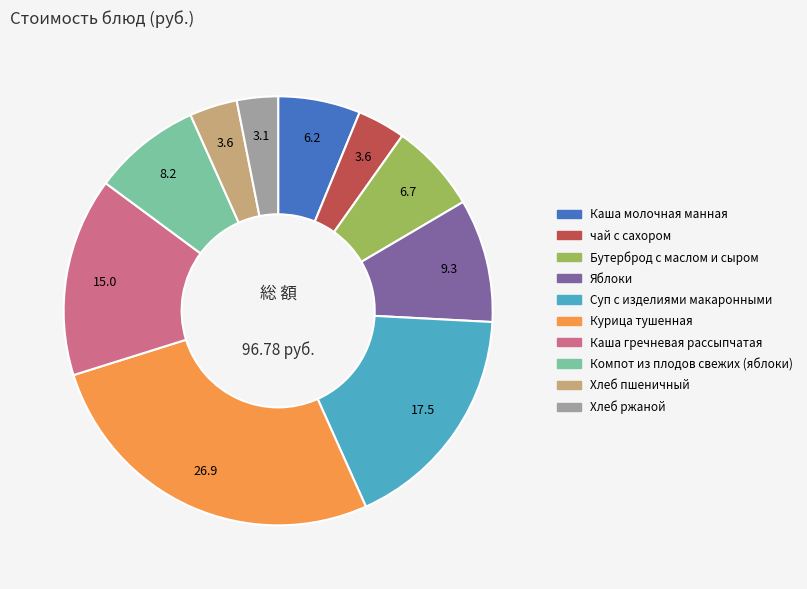

Is Курица тушенная the majority of the pie?

No